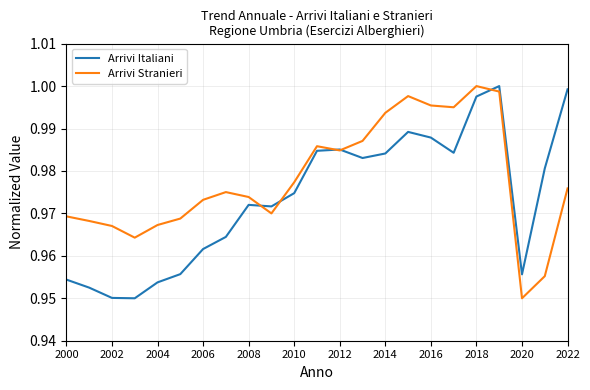

Rank the series by their average value, from lowest to highest.

Arrivi Italiani, Arrivi Stranieri